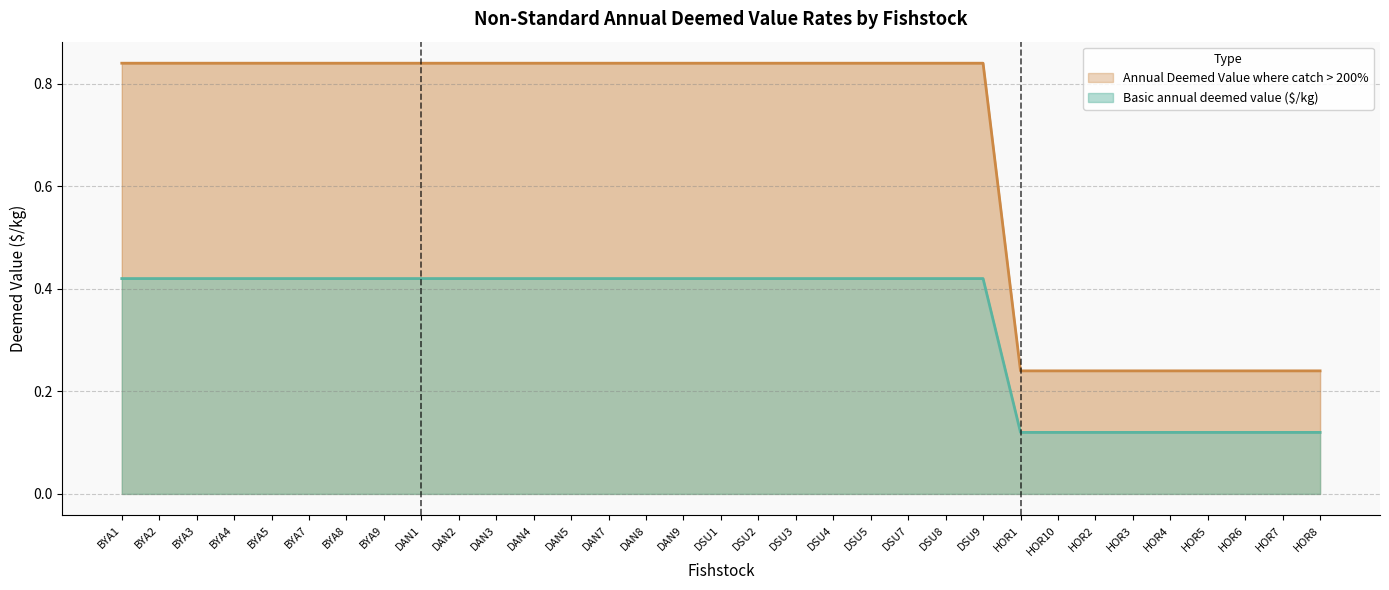

Between DSU9 and HOR7, which is larger?

DSU9